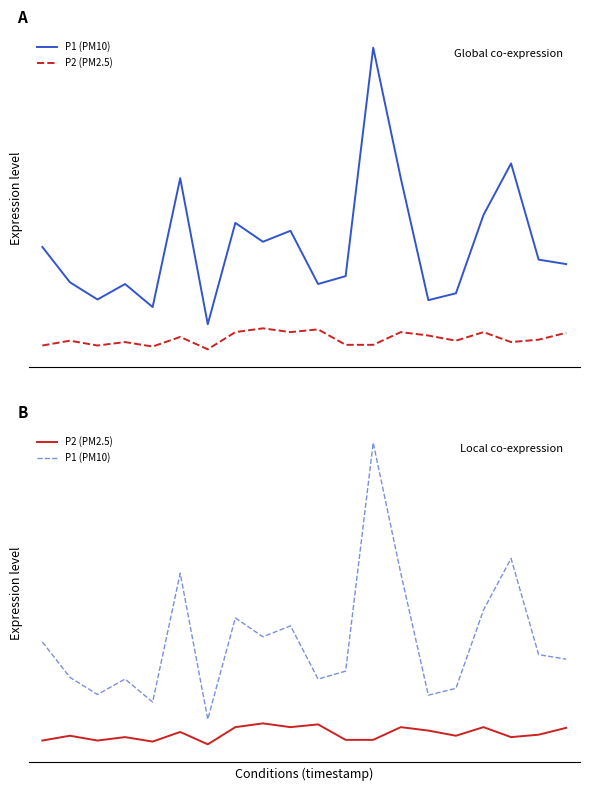

Is this an area chart (filled region under the line)?

No